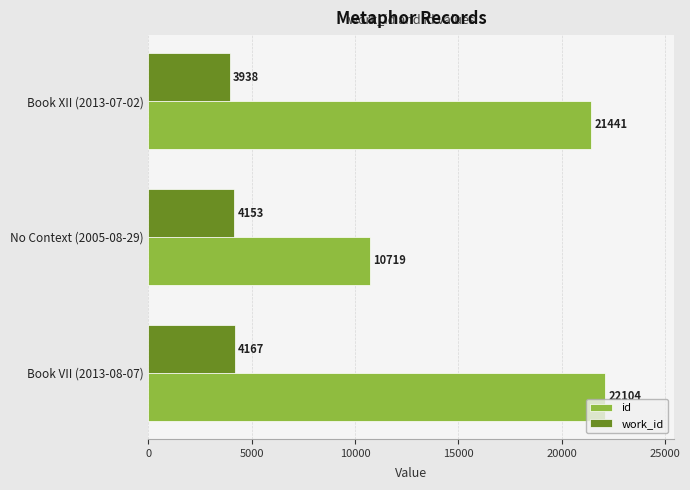

Which series changed the most between Book XII (2013-07-02) and No Context (2005-08-29)?

id